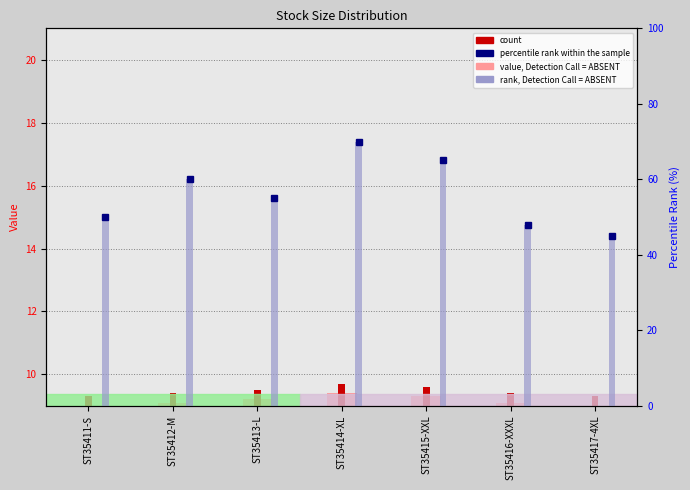

How many categories are shown in the chart?

7